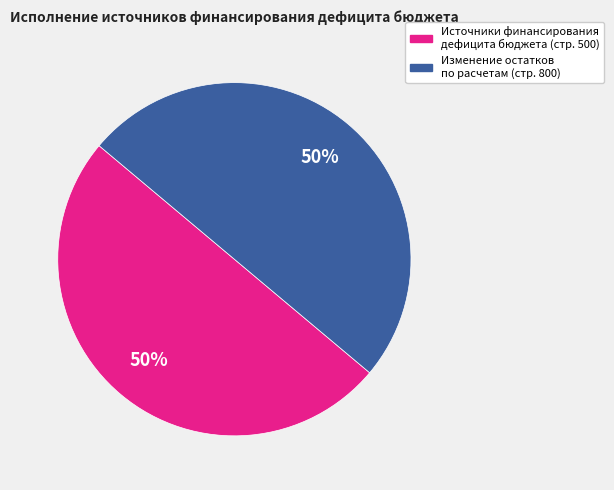

How many slices are in this pie chart?

2